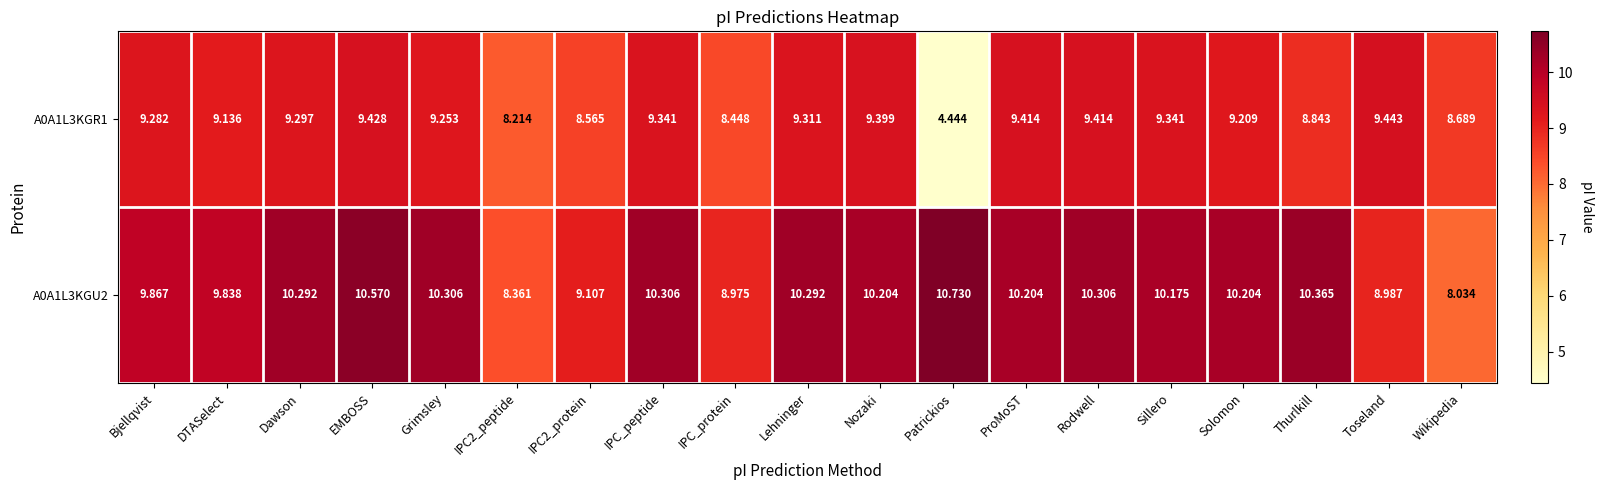

Where is A0A1L3KGU2 nearest to the value 9?

Toseland